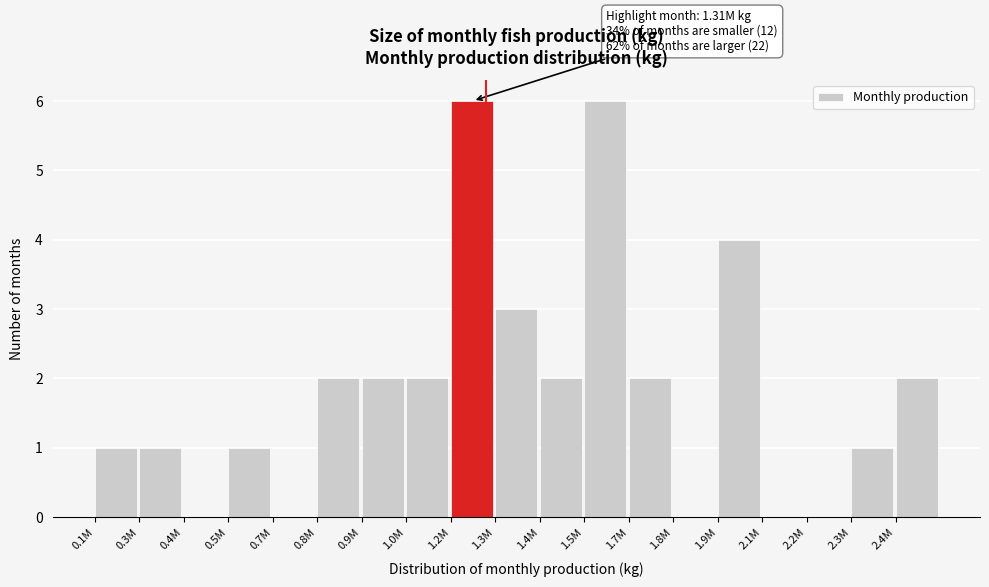

Reading right to left, list all the values displayed in this chart.

2.4M=2	2.3M=1	2.2M=0	2.1M=0	1.9M=4	1.8M=0	1.7M=2	1.5M=6	1.4M=2	1.3M=3	1.2M=6	1.0M=2	0.9M=2	0.8M=2	0.7M=0	0.5M=1	0.4M=0	0.3M=1	0.1M=1